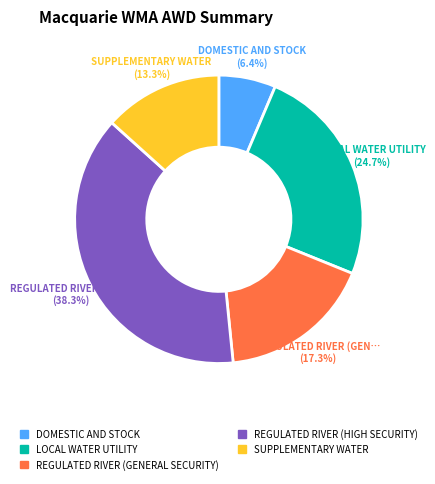

Between LOCAL WATER UTILITY and DOMESTIC AND STOCK, which is larger?

LOCAL WATER UTILITY